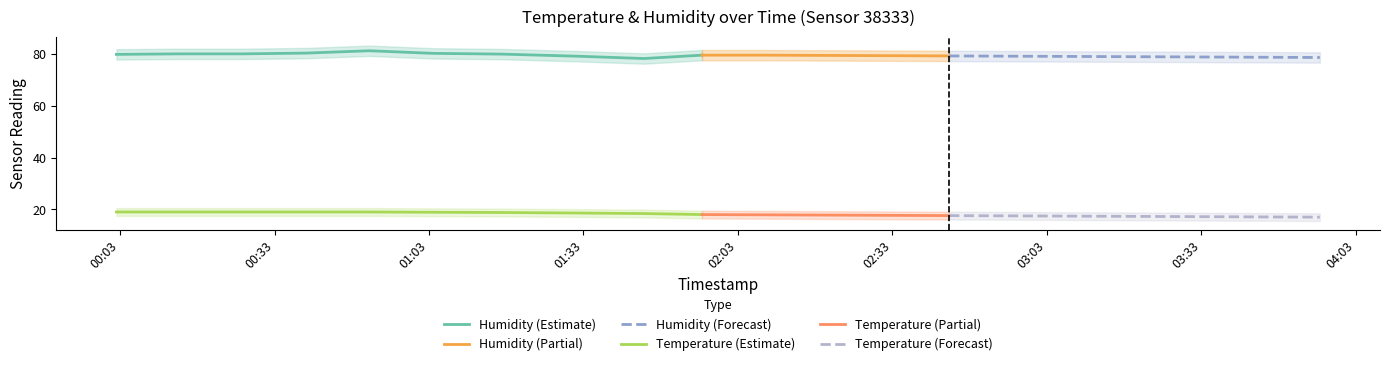

Between 2023-09-19T02:56:00 and 2023-09-19T00:26:56, which is larger?

2023-09-19T00:26:56